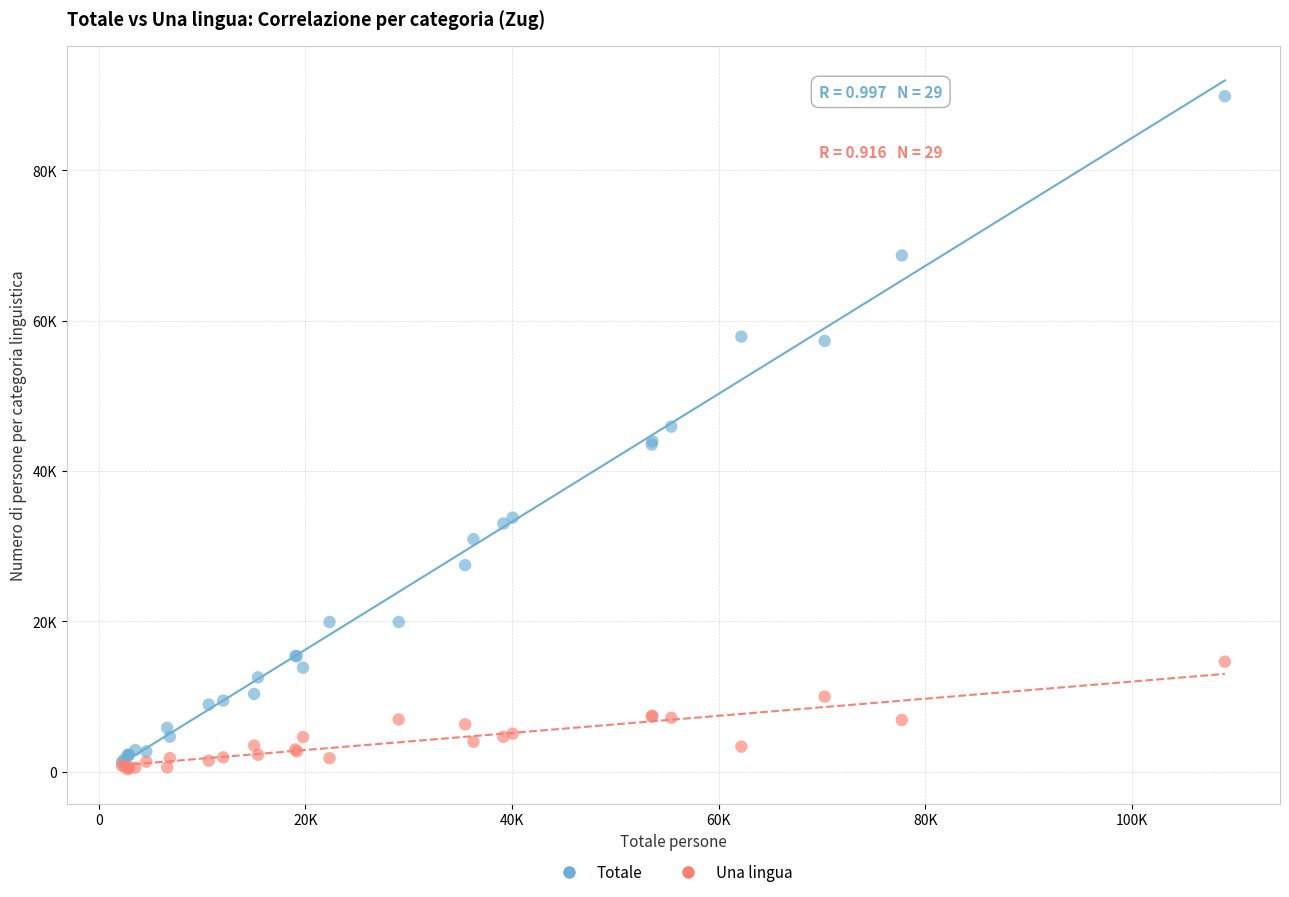

Which series has the largest Y range (max minus min)?

Totale